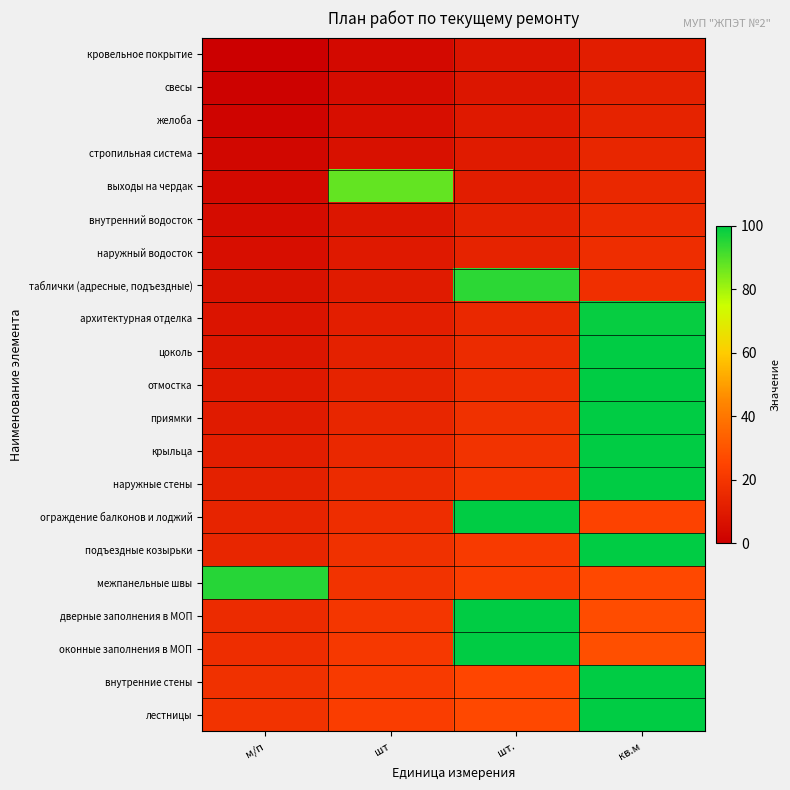

What is the total value across all series at м/п?

280.0